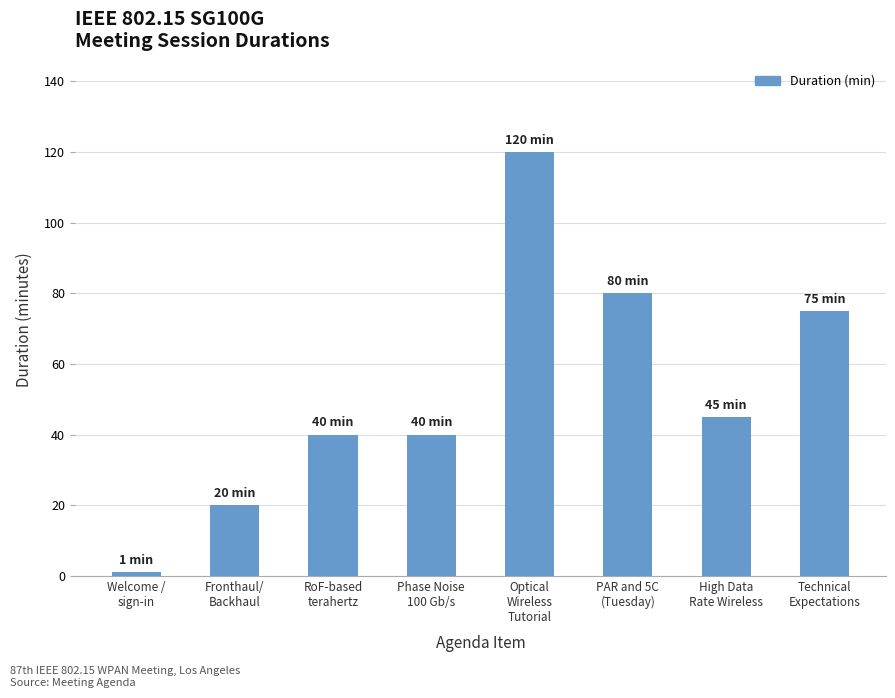

Is it true that the value at PAR and 5C
(Tuesday) is 45?

False